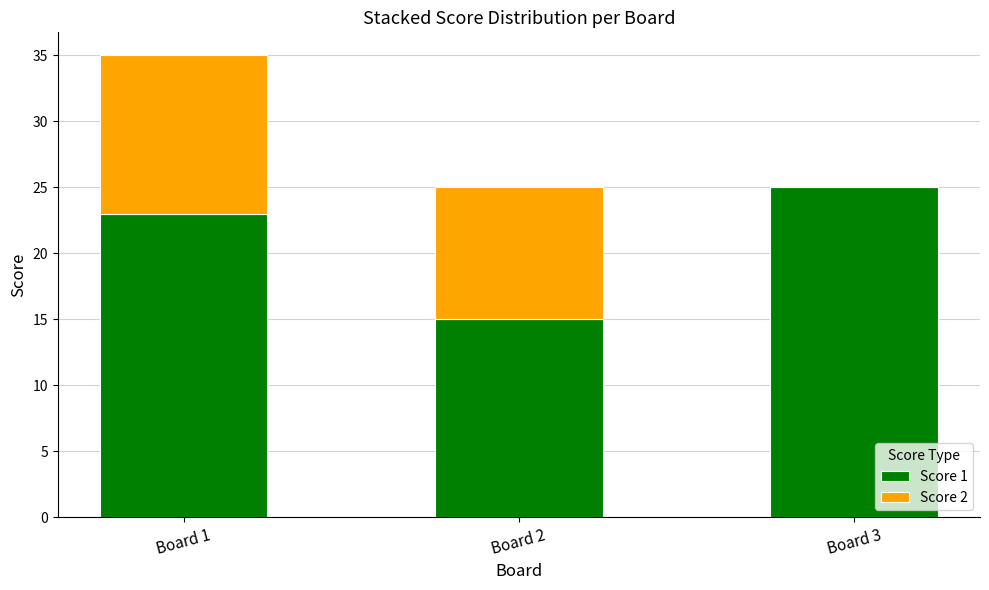

Is it true that Score 1 equals 9 at Board 2?

False